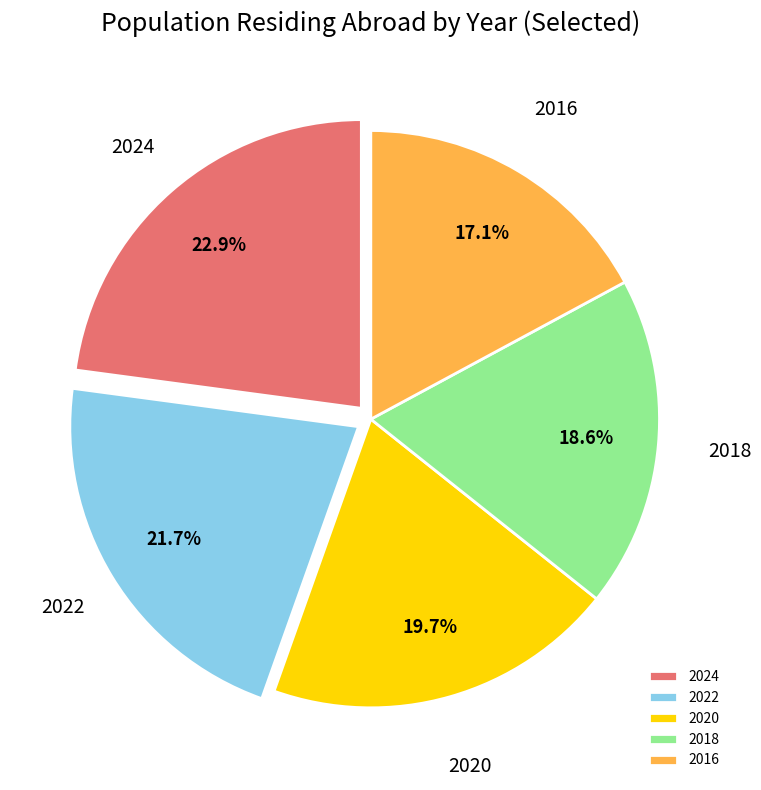

Is there any slice that represents more than half of the pie?

No